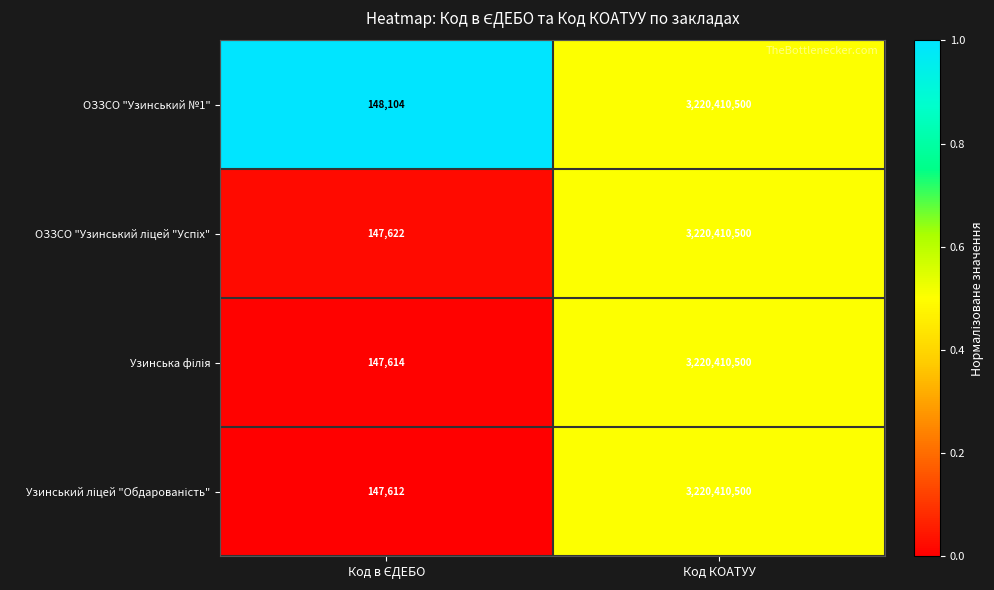

At which category is the sum across all series the highest?

Код КОАТУУ